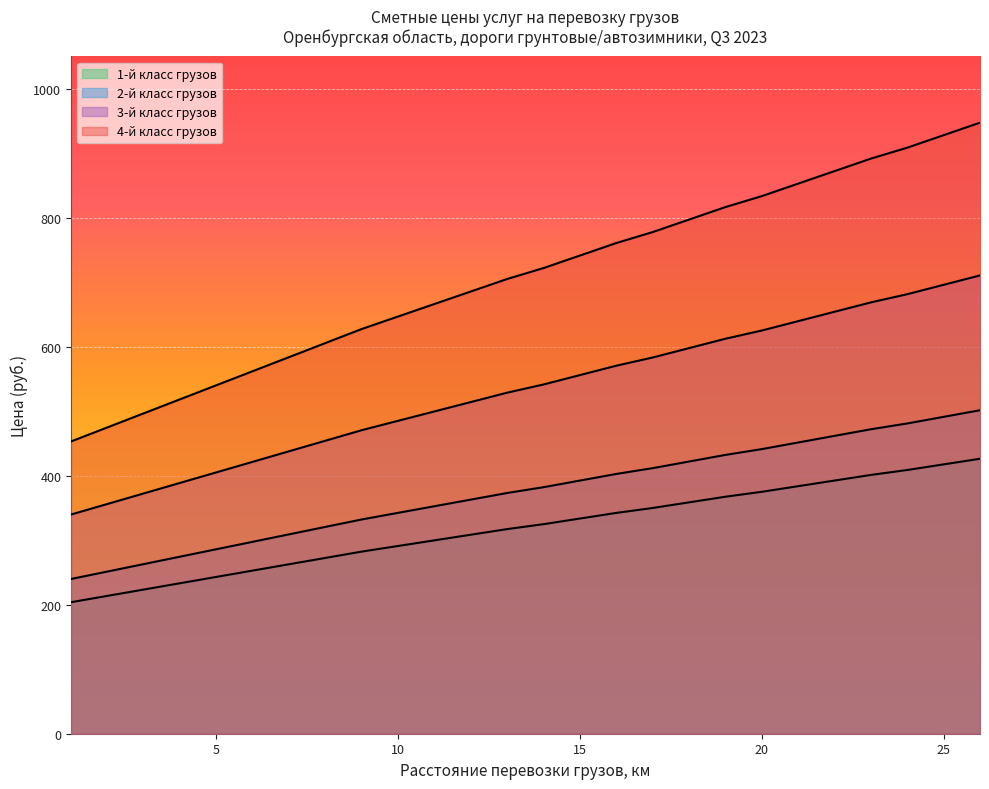

What is the value of the 3-й класс грузов point at the 23rd from the left?

668.6